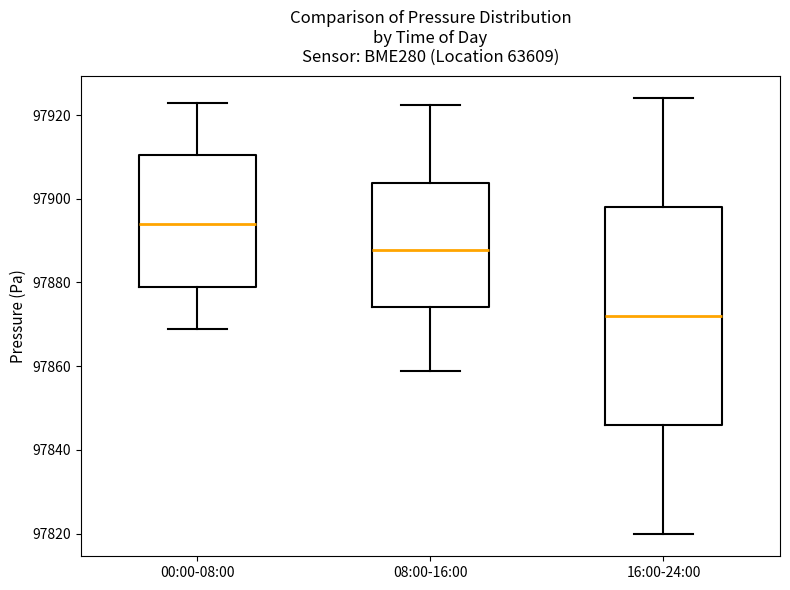

Where does the lower whisker of the box for 08:00-16:00 end on the y-axis? The values are not printed on the chart, so give them approximately, as read against the axis.

97858